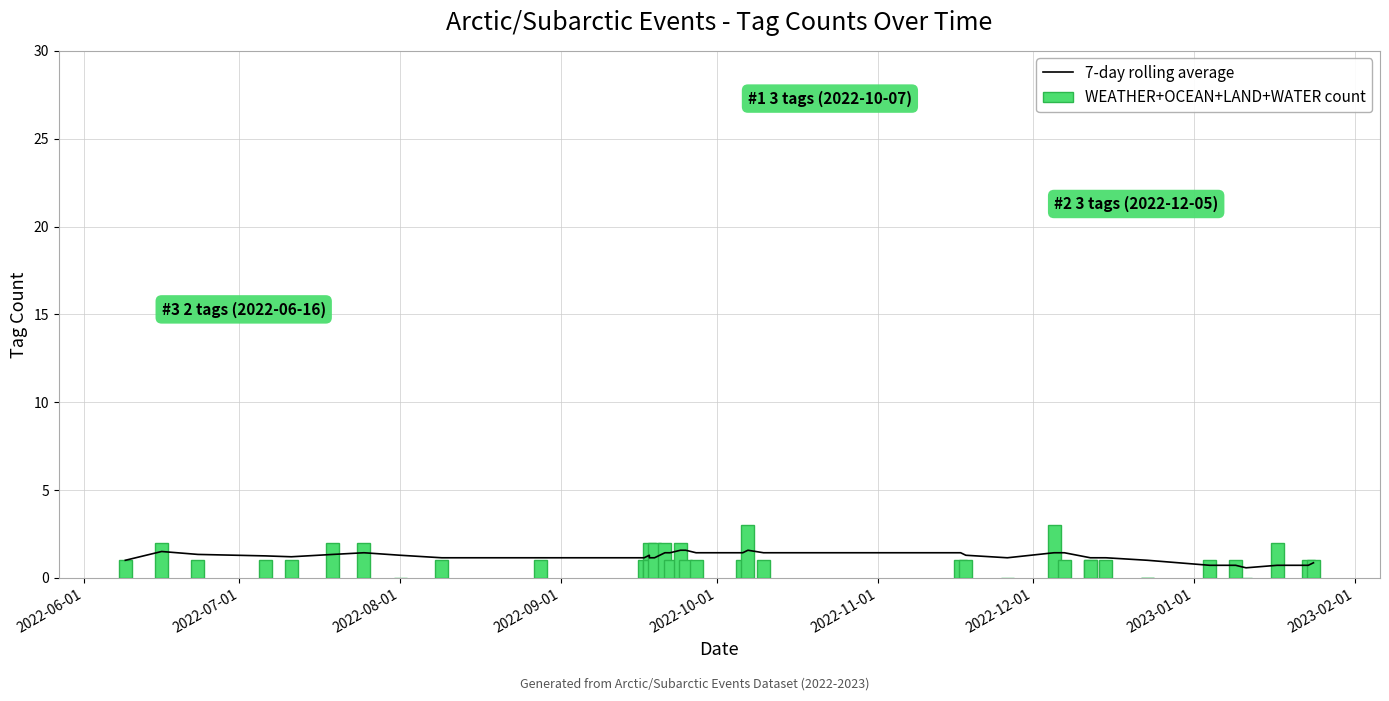

What are all the series names shown in the legend?

7-day rolling average, WEATHER+OCEAN+LAND+WATER count